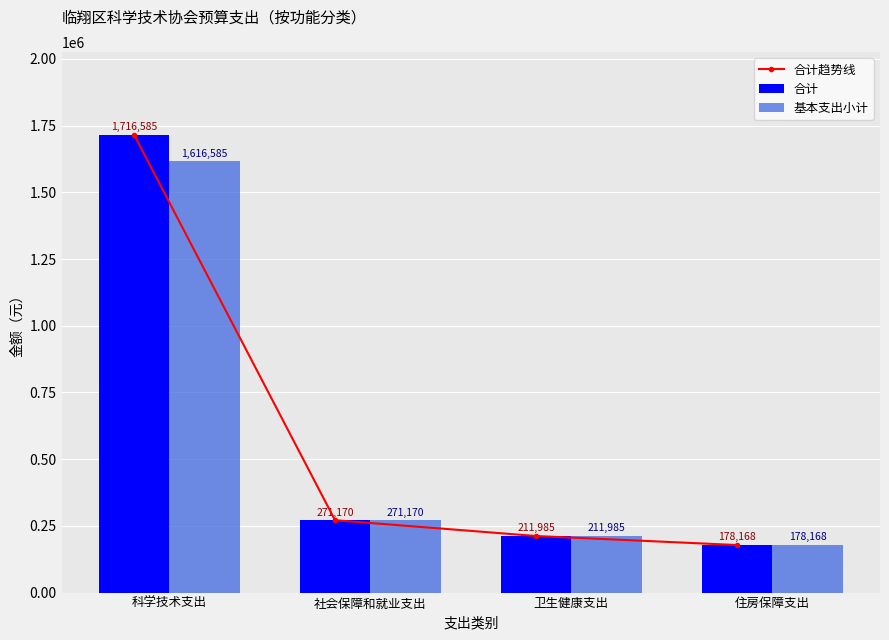

What is the label of the 2nd bar from the left?

社会保障和就业支出